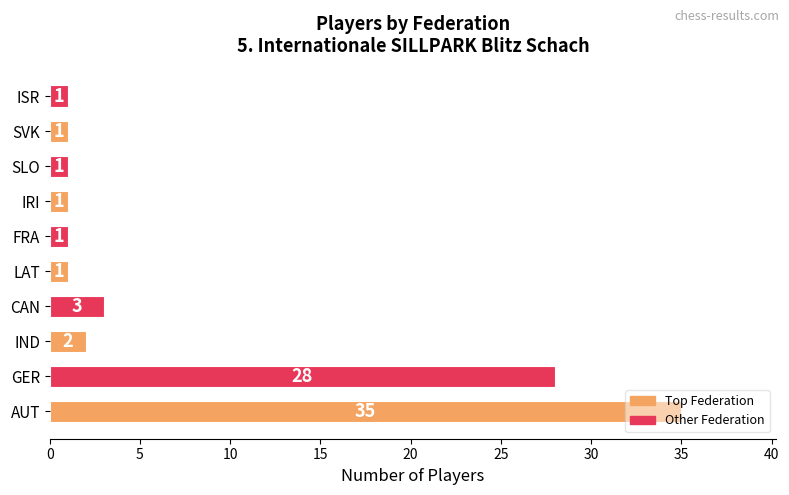

Is it true that the value at GER is 28?

True